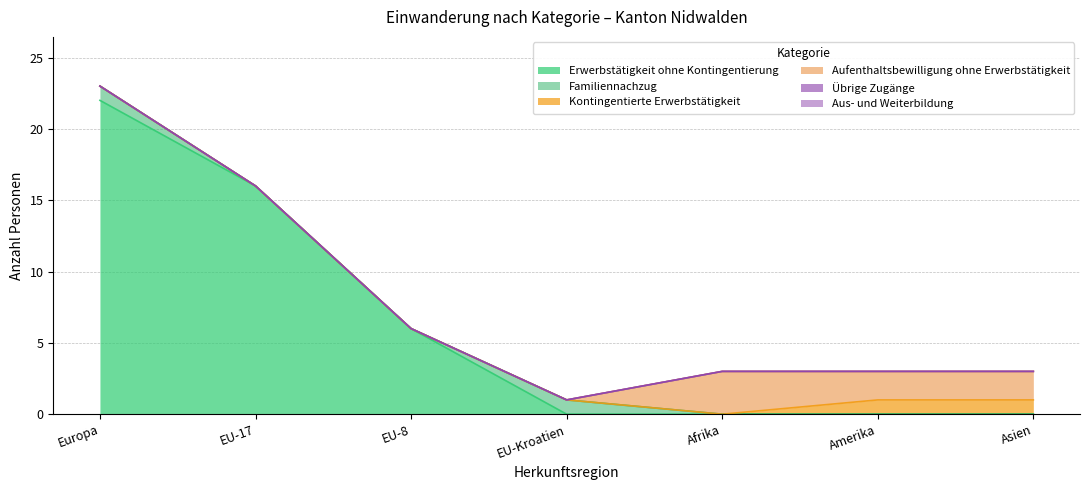

What is the spread (max minus min) of values at Europa?

22